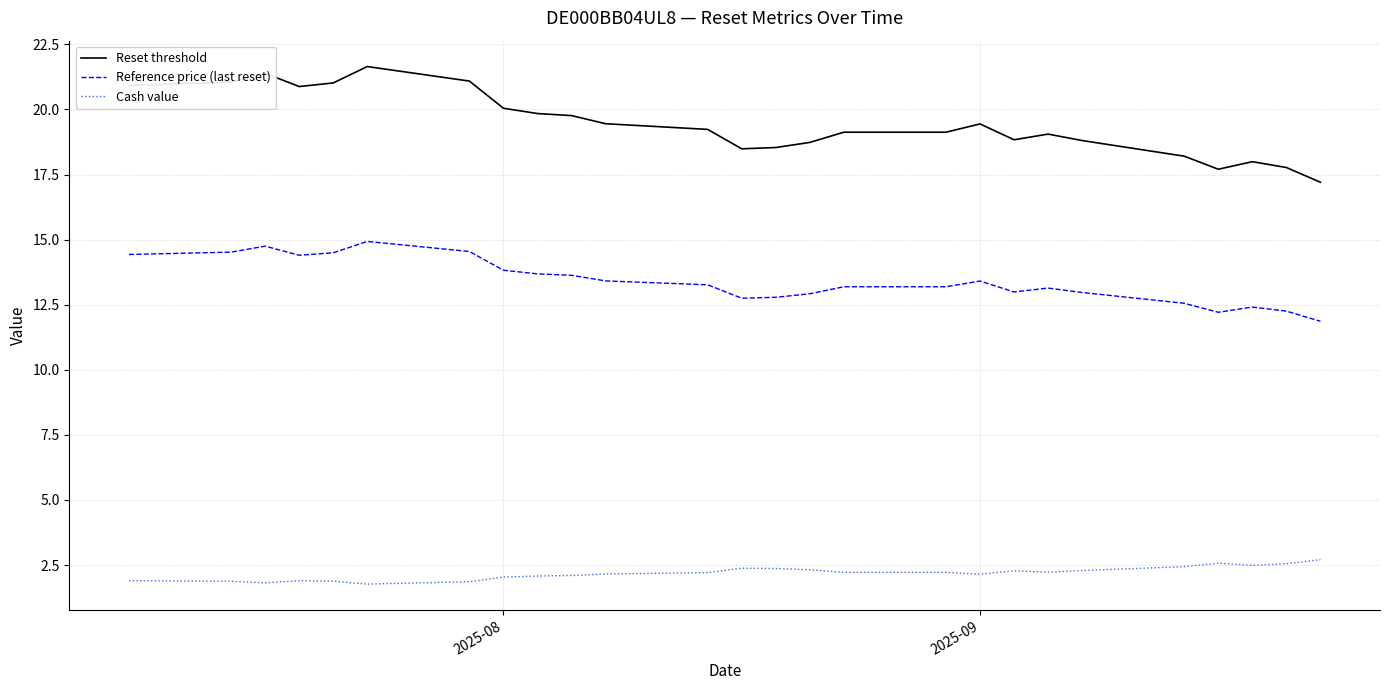

Which series has the largest total across all categories?

Reset threshold